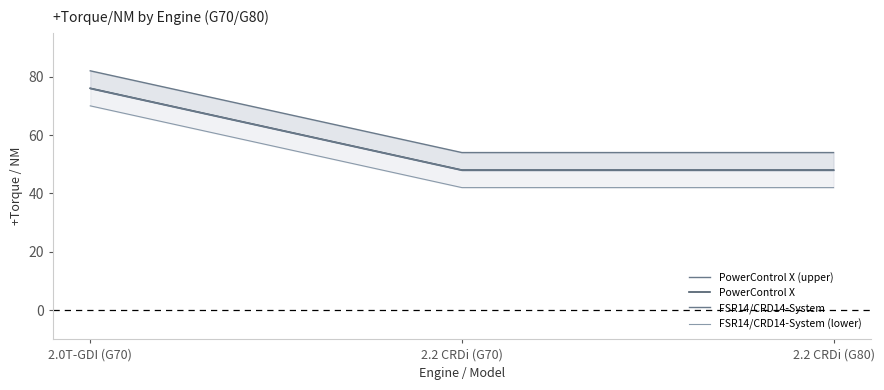

At which label does PowerControl X (upper) reach its peak?

2.0T-GDI (G70)